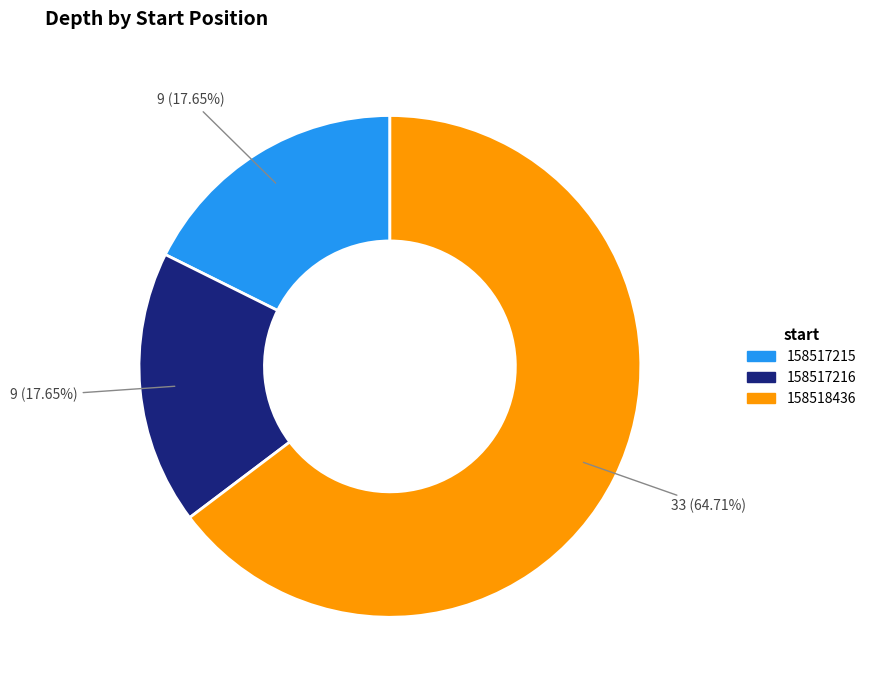

True or false: 158517215 accounts for 18% of the total.

True